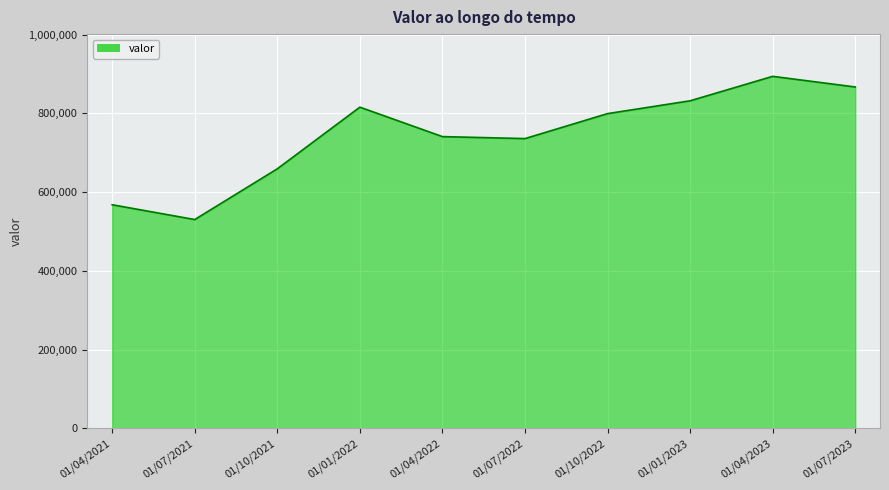

List the labels in order of value, smallest first.

01/07/2021, 01/04/2021, 01/10/2021, 01/07/2022, 01/04/2022, 01/10/2022, 01/01/2022, 01/01/2023, 01/07/2023, 01/04/2023